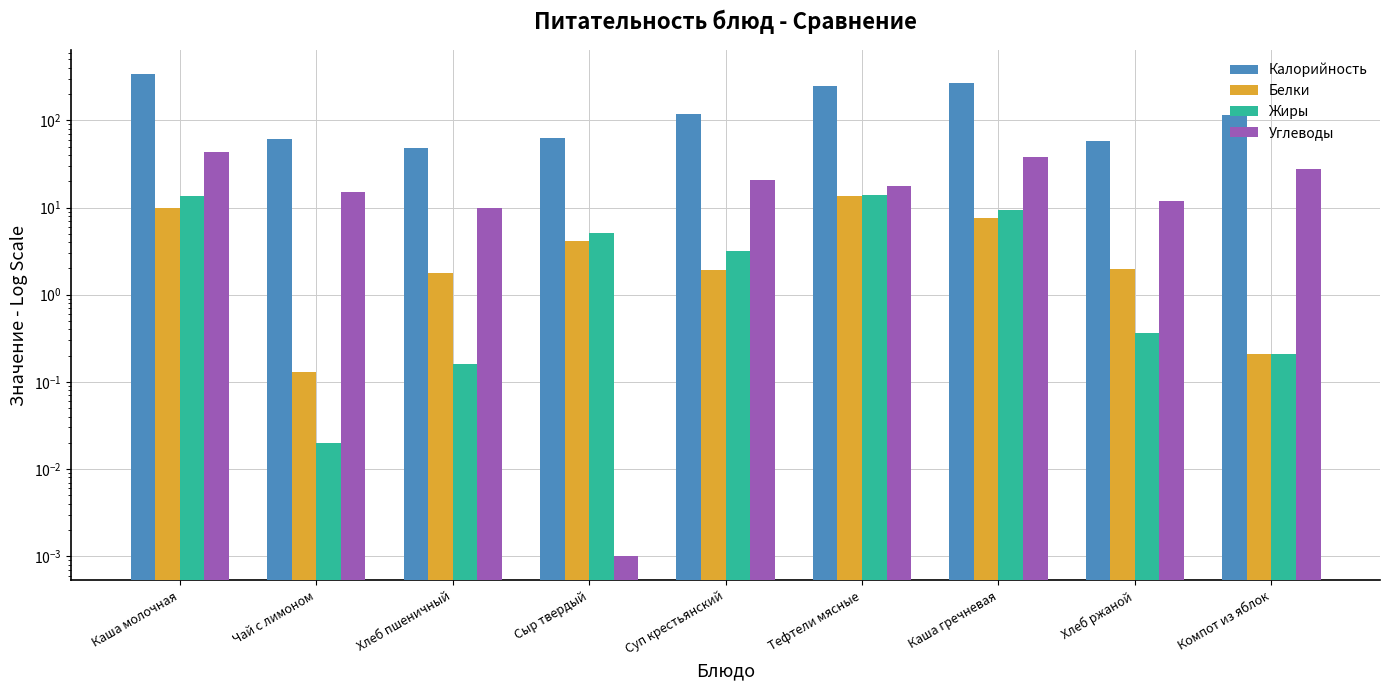

True or false: Жиры has a value of 13.6 at Каша молочная.

True